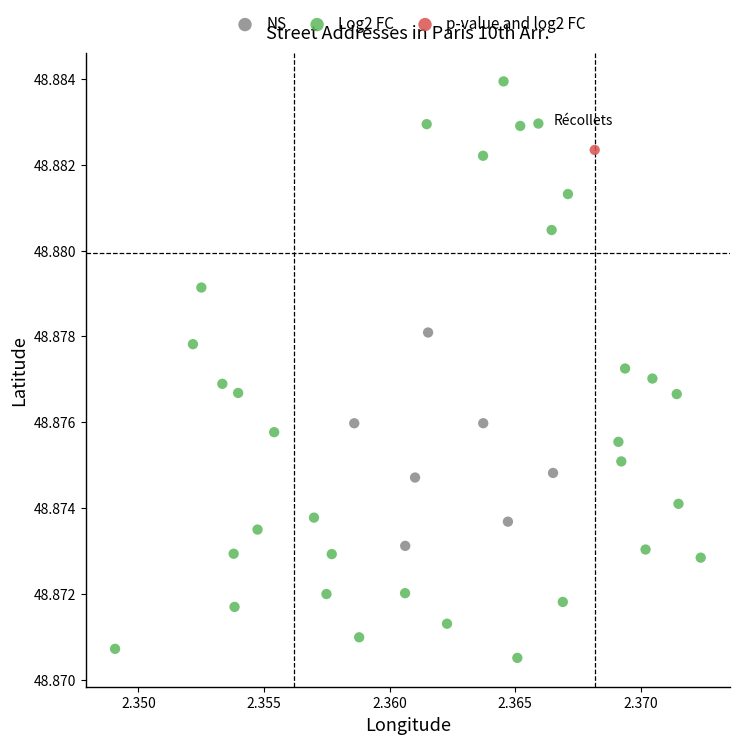

What are all the series names shown in the legend?

NS, Log2 FC, p-value and log2 FC